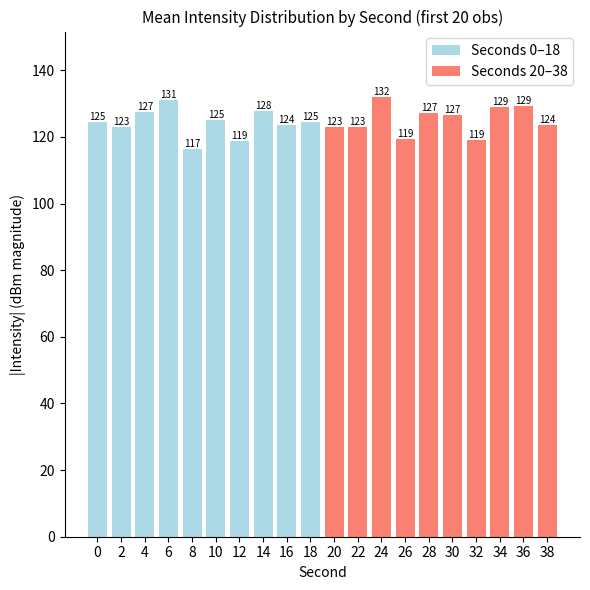

What is the difference between the second highest and second lowest values in the Seconds 0–18 series?

9.1